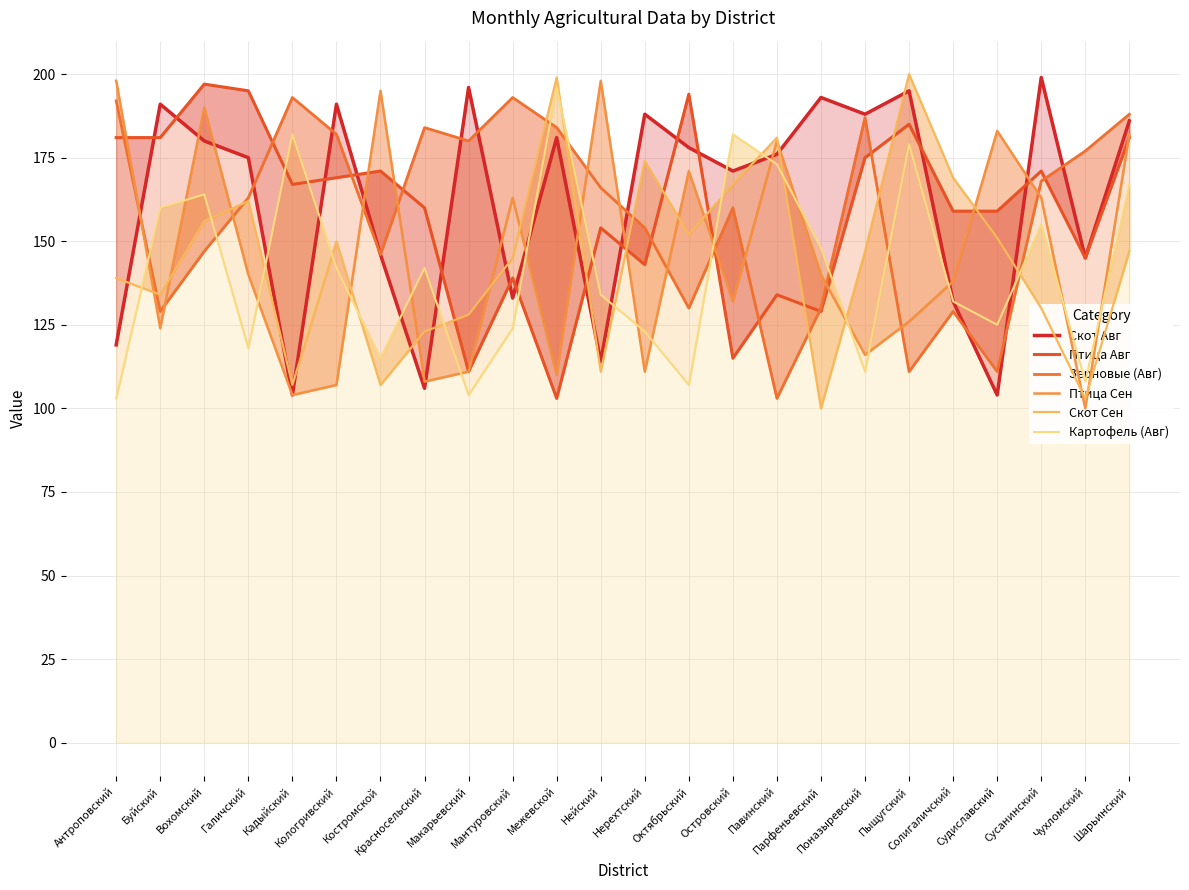

What is the total value across all series at Судиславский?

833